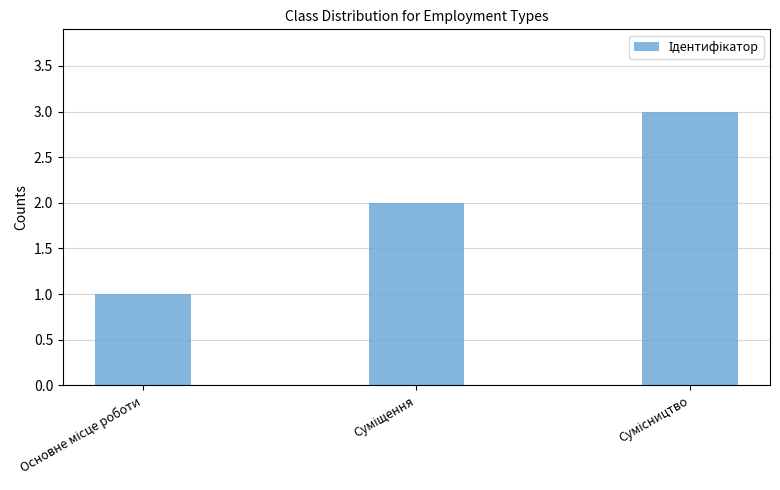

How many values are below 2?

1